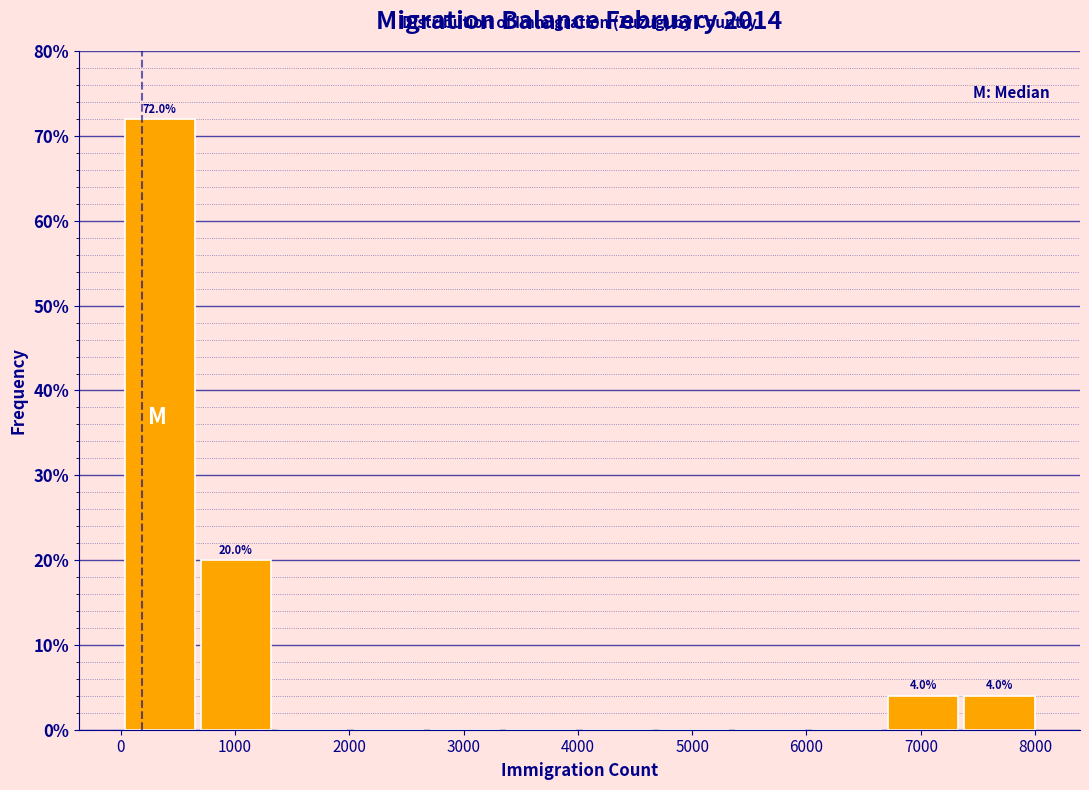

Over which range of the x-axis is the bar tallest?

0 to 700